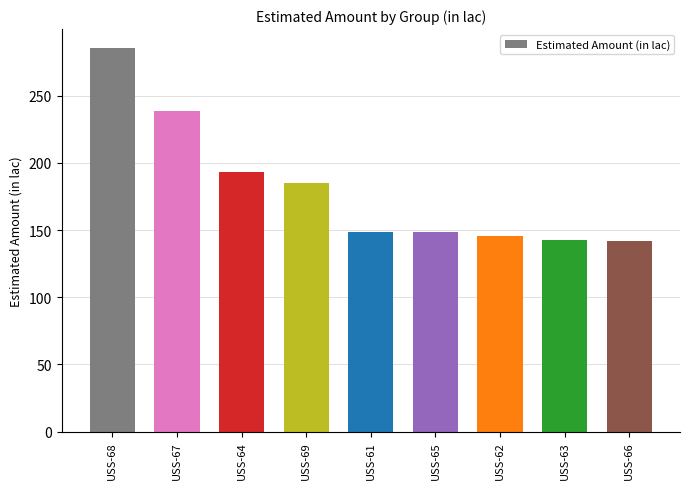

What is the change in value from USS-68 to USS-61?

-136.5